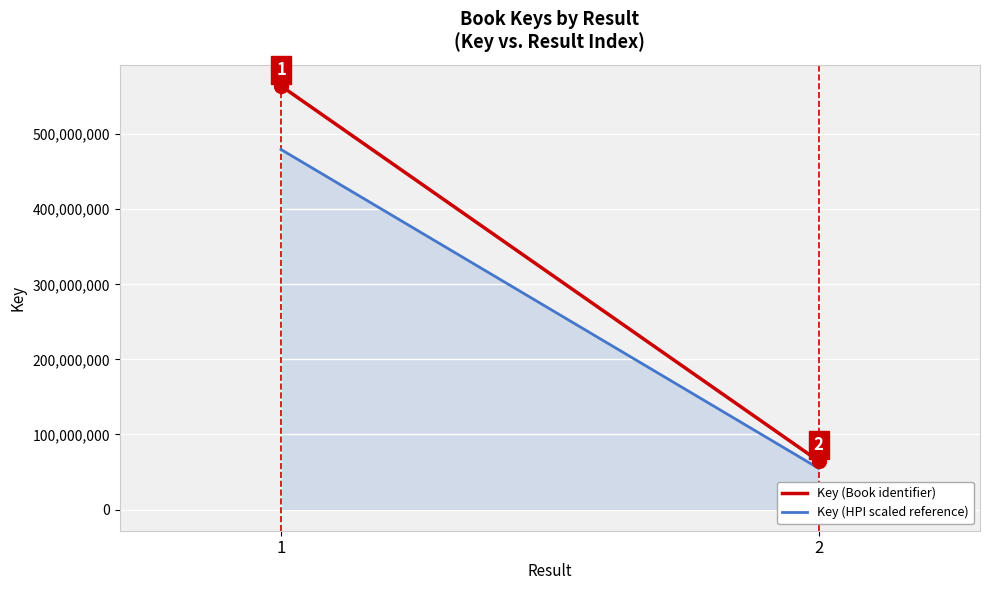

Reading right to left, what are all the values shown in this chart?

Key (Book identifier): 2=64563133.0	1=564240267.0
Key (HPI scaled reference): 2=54878663.0	1=479604226.9